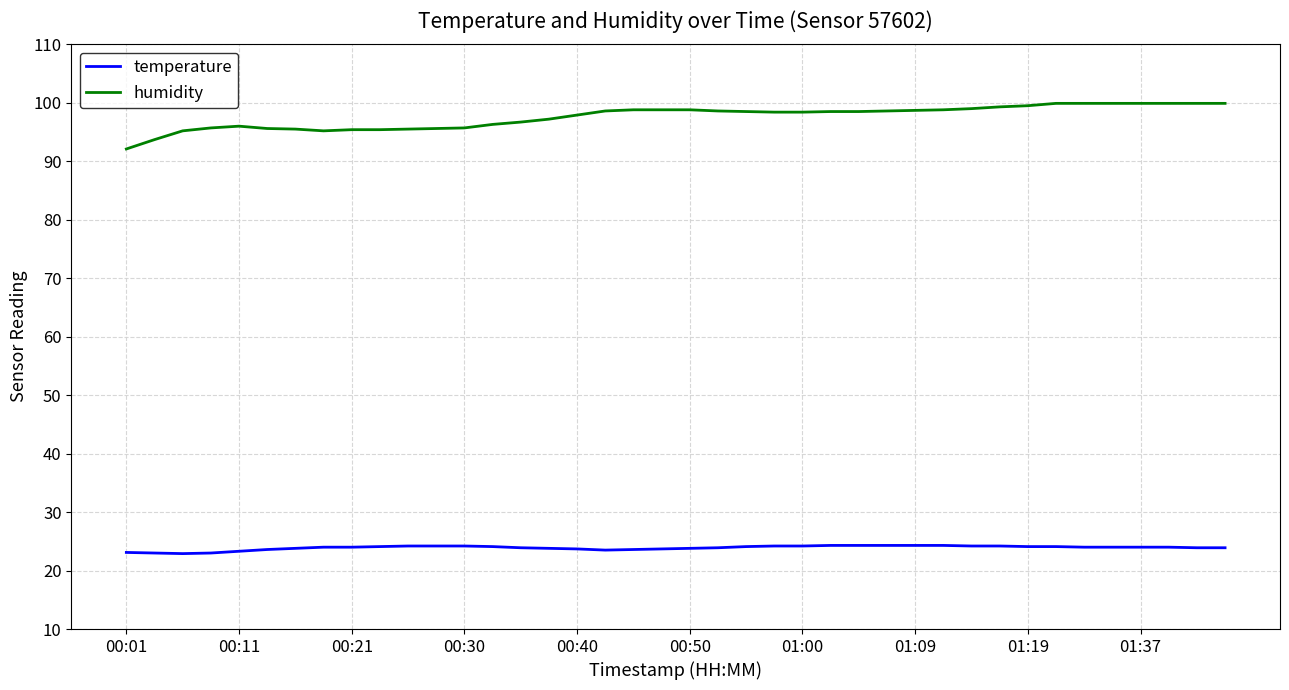

Is this an area chart (filled region under the line)?

No